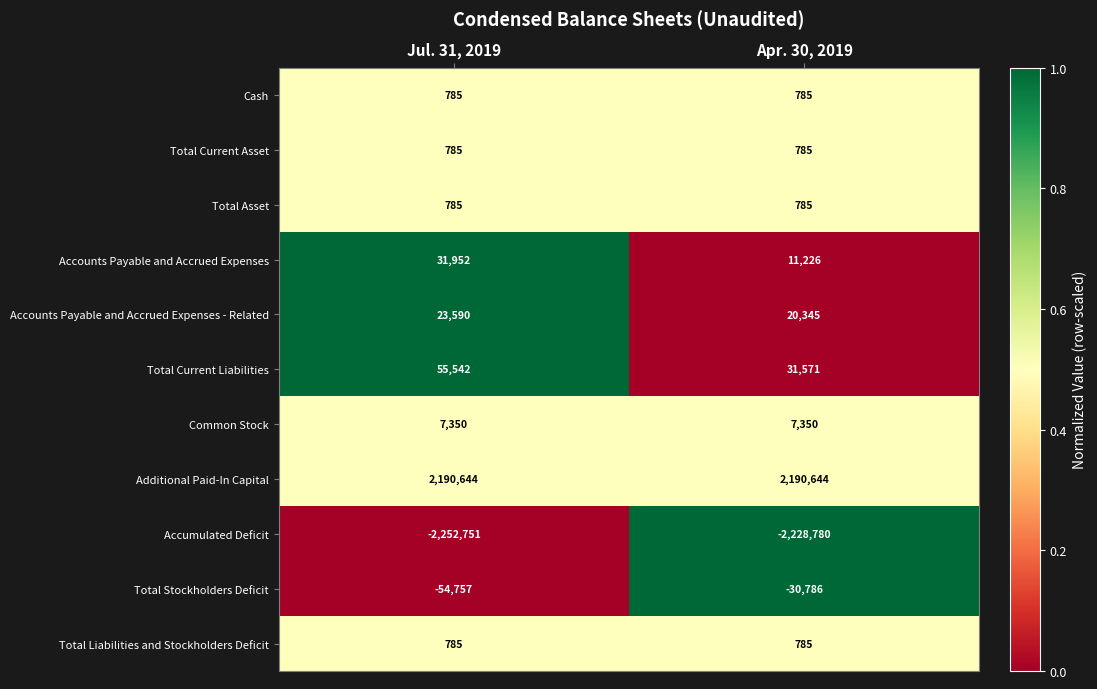

What is the difference between the highest and lowest values at Apr. 30, 2019?

4419424